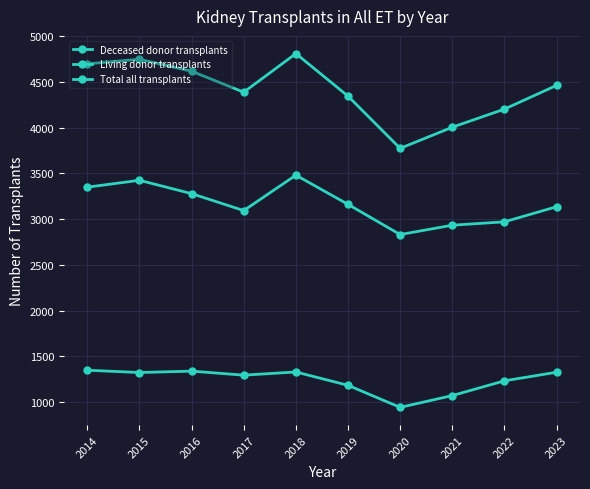

How many lines are shown in the chart?

3